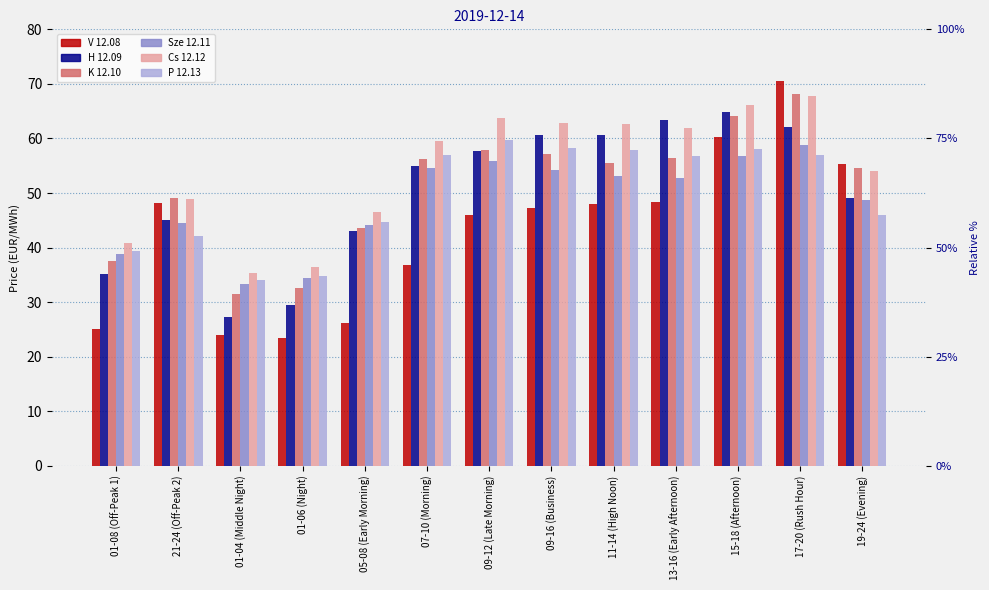

What is the difference between the second highest and minimum values in the V 12.08 series?

36.9